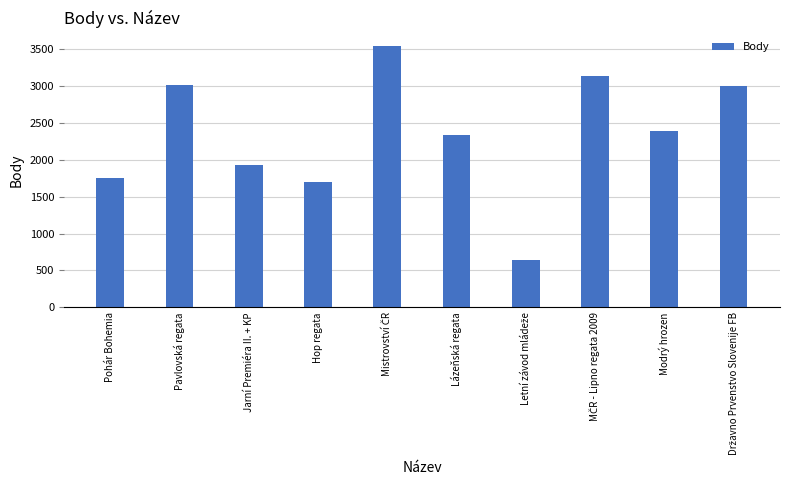

What is the label of the 2nd bar from the right?

Modrý hrozen